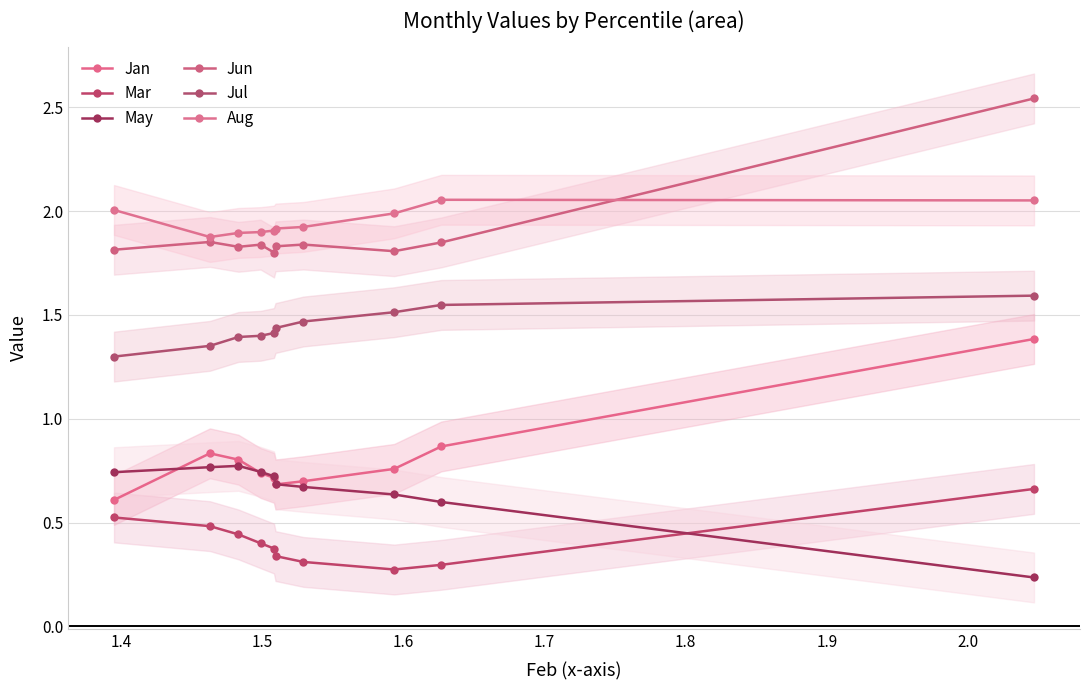

True or false: Jun and Mar intersect in this chart.

False